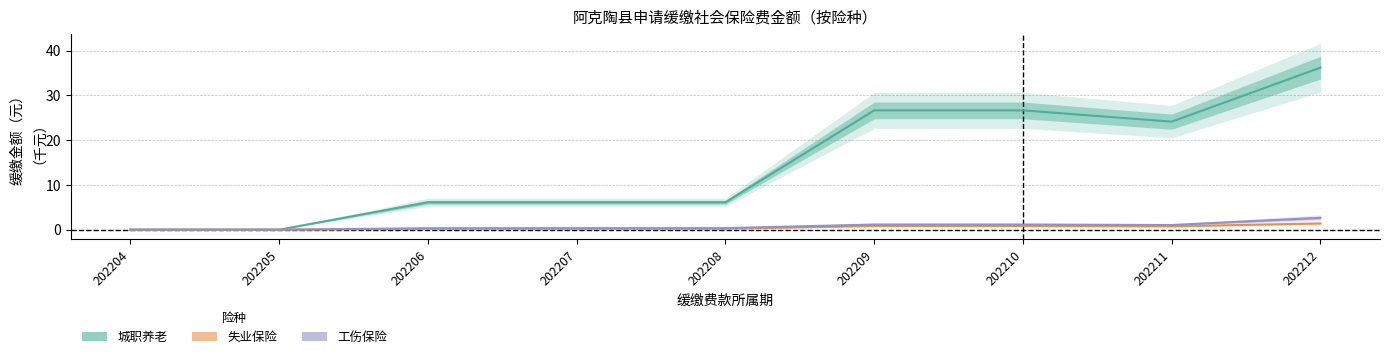

What is the approximate value of 城职养老 at 202211?

24.1